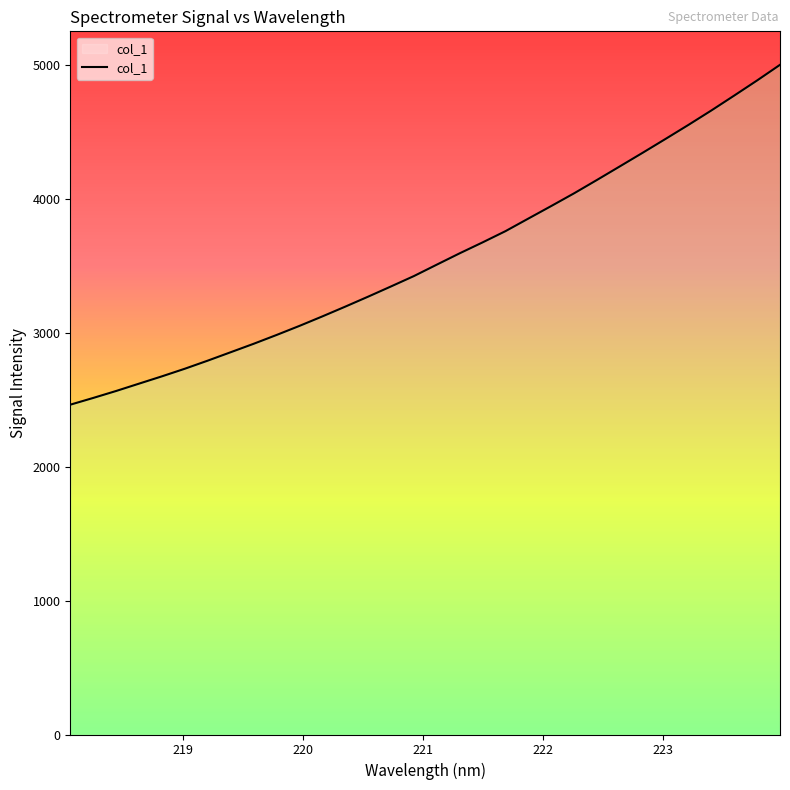

What is the difference between the maximum and minimum values?

2537.2